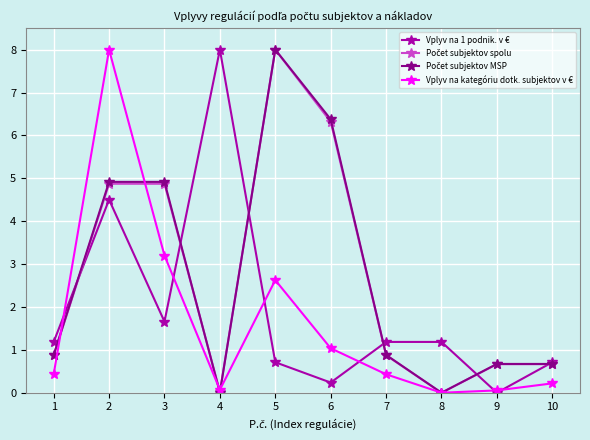

The value of Vplyv na 1 podnik. v € at 2 is 4.5. True or false?

True